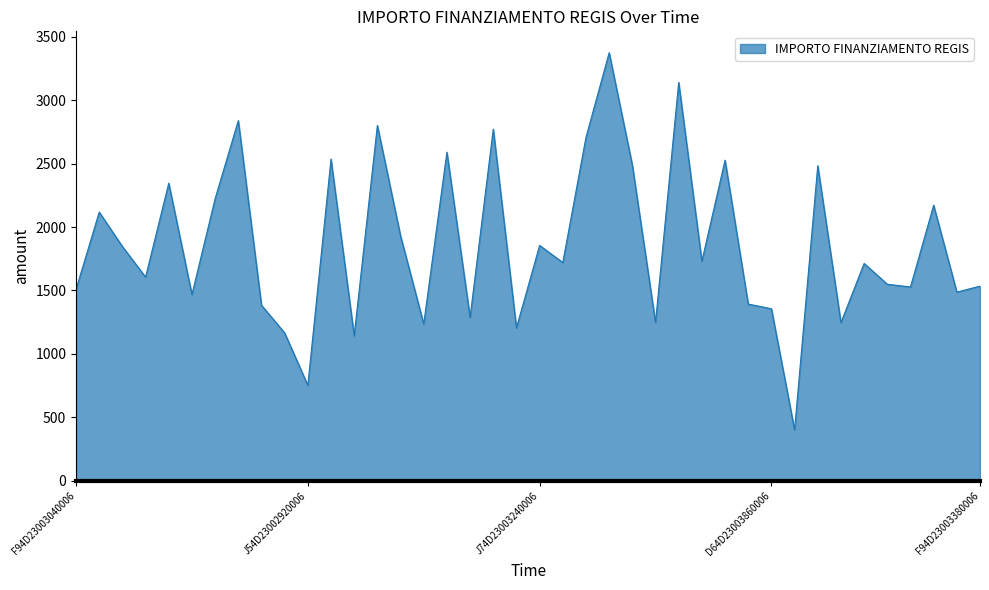

What is the greatest value displayed?

3375.2